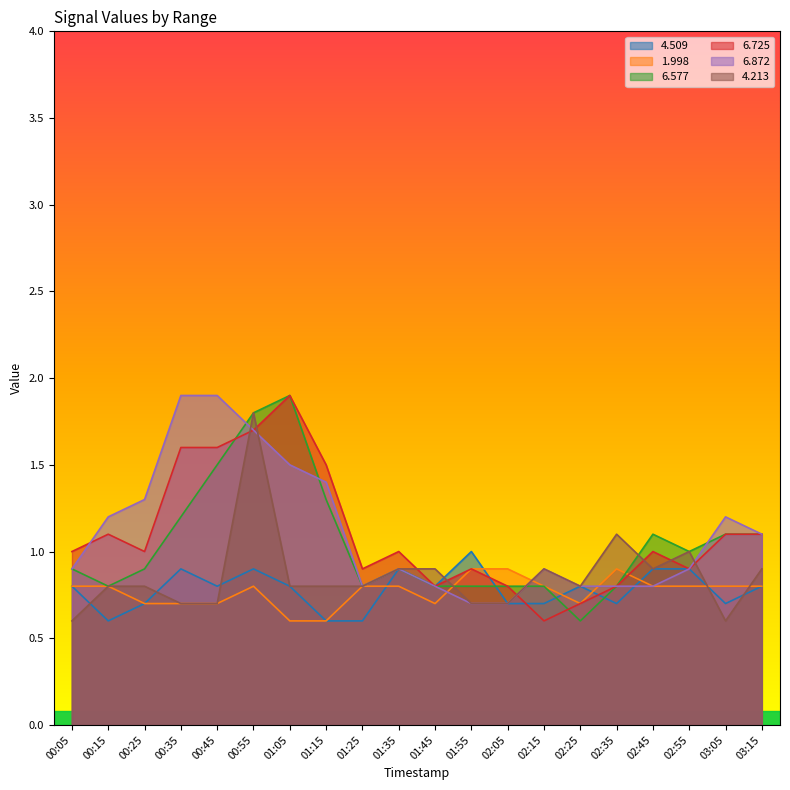

What position from the right is 00:35?

17